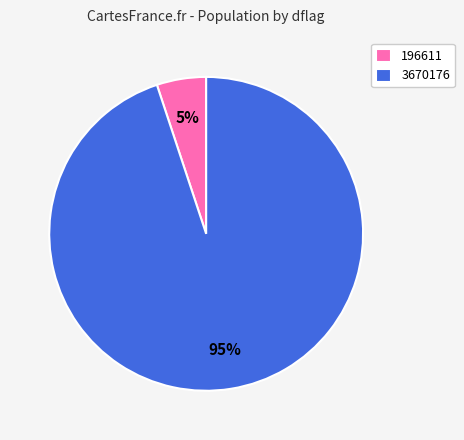

Which category has the biggest portion of the pie?

3670176